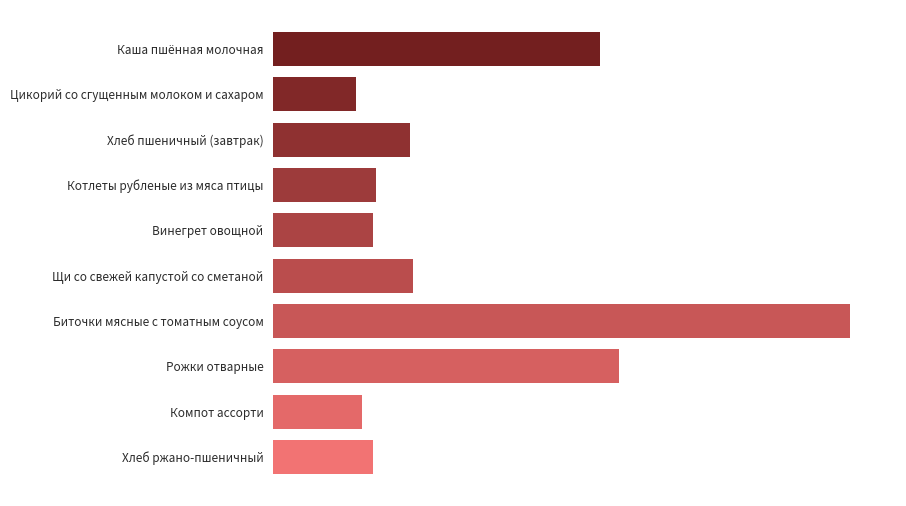

Does the chart contain any negative values?

No